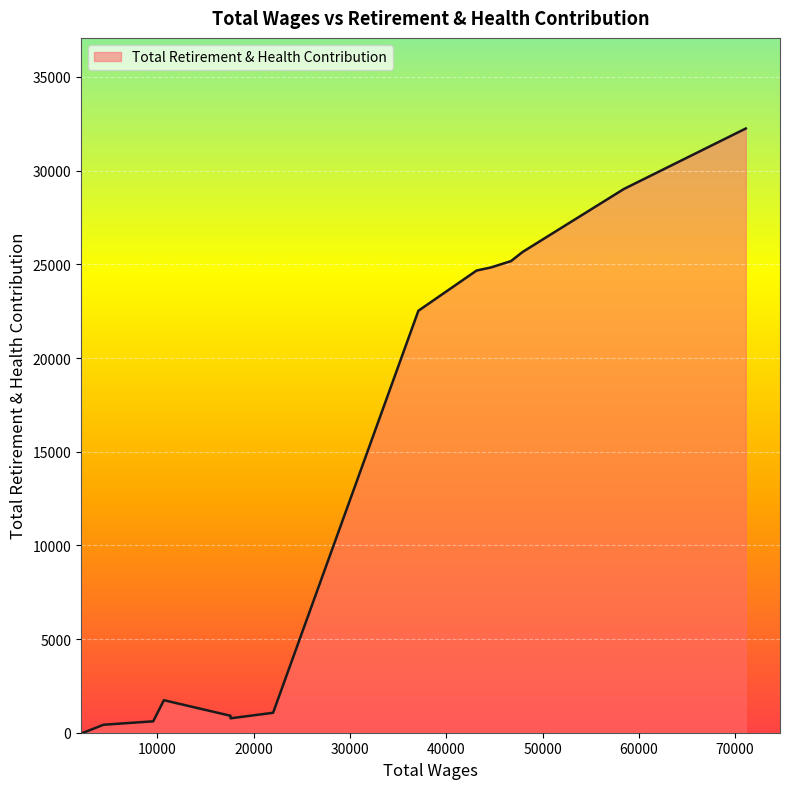

What is the greatest value displayed?

32249